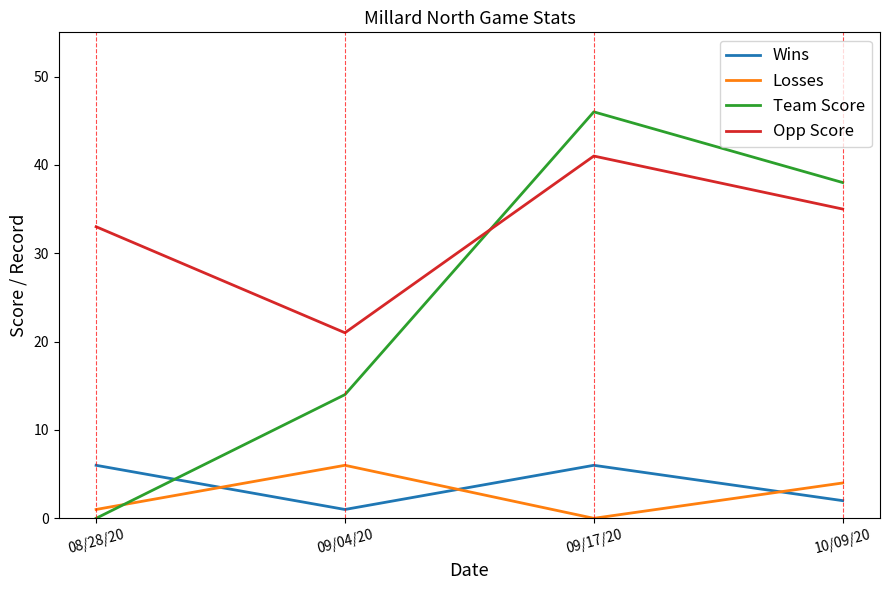

What is the highest value of the Opp Score series?

41